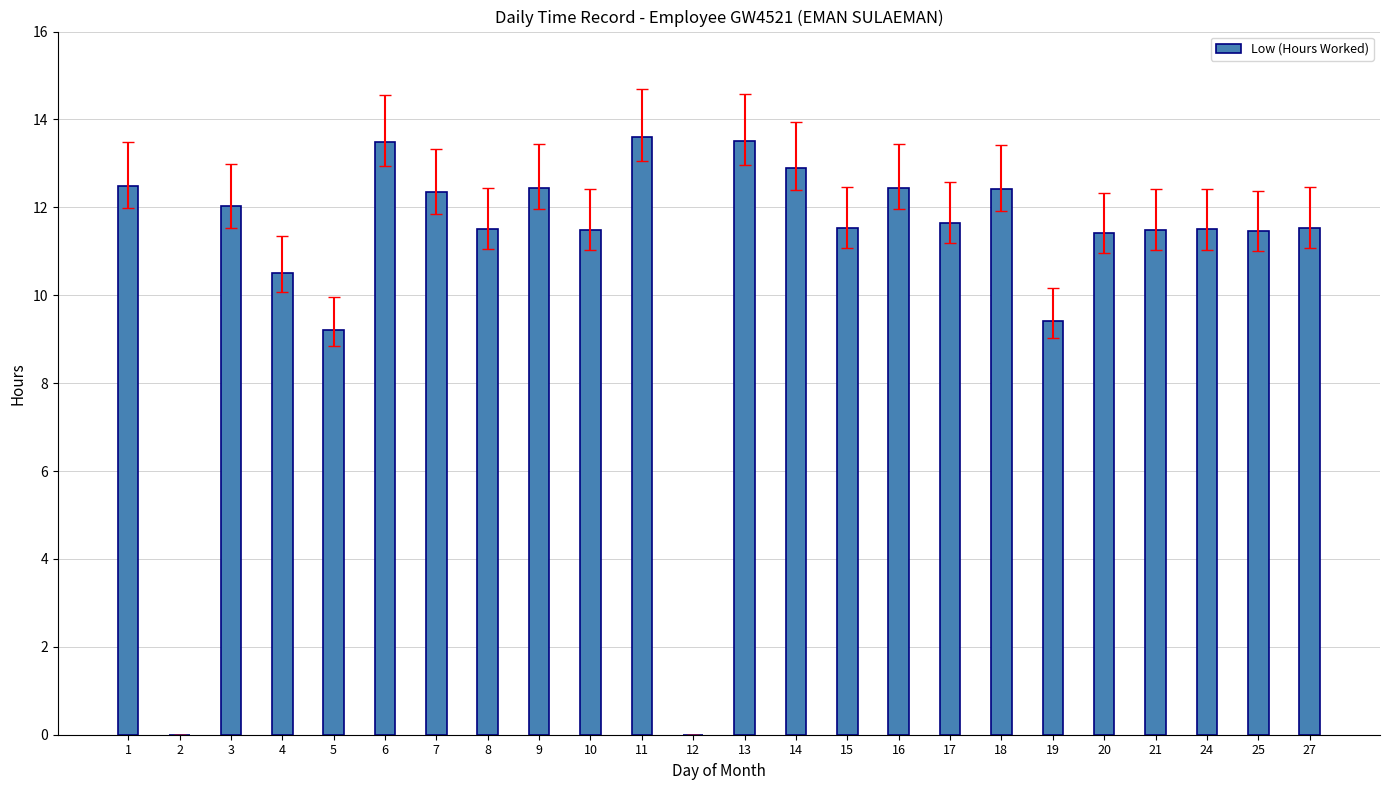

What is the greatest value displayed?

13.6